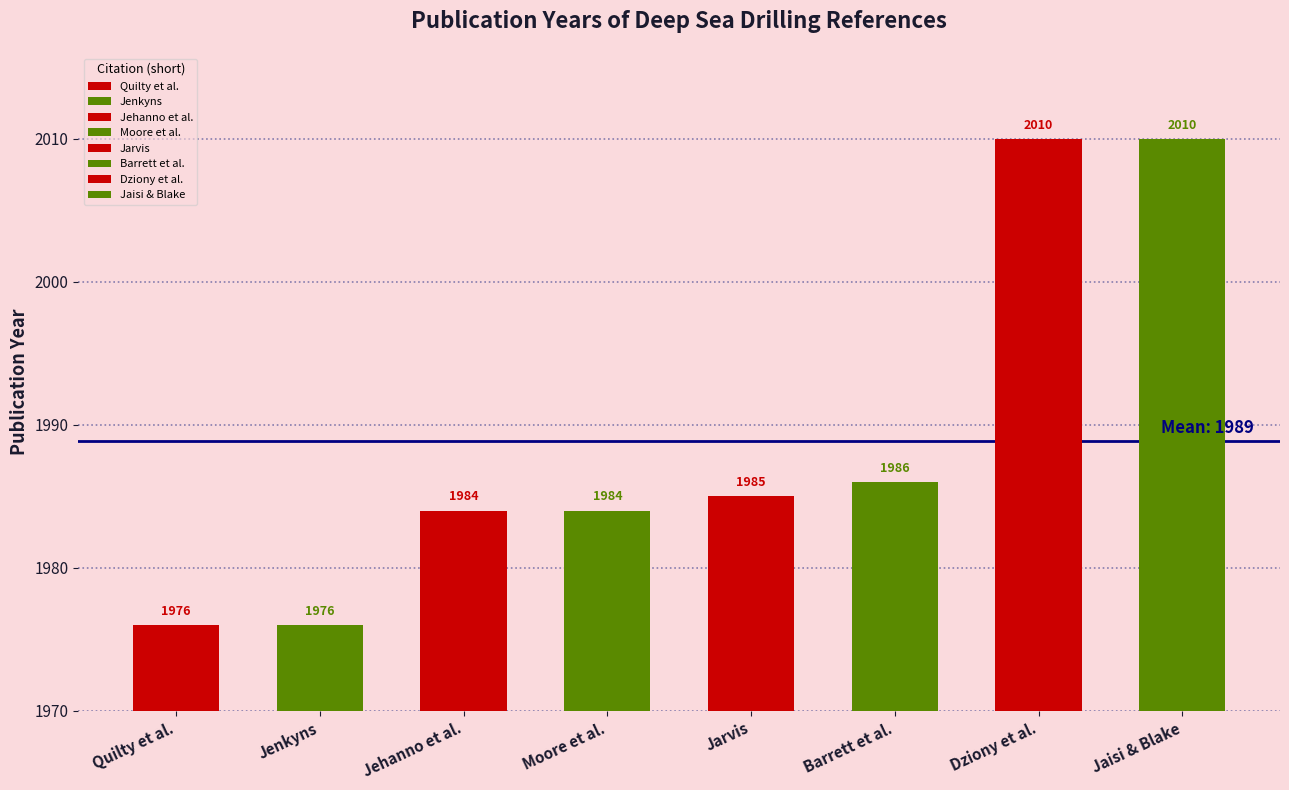

How many data points are less than 1985?

4